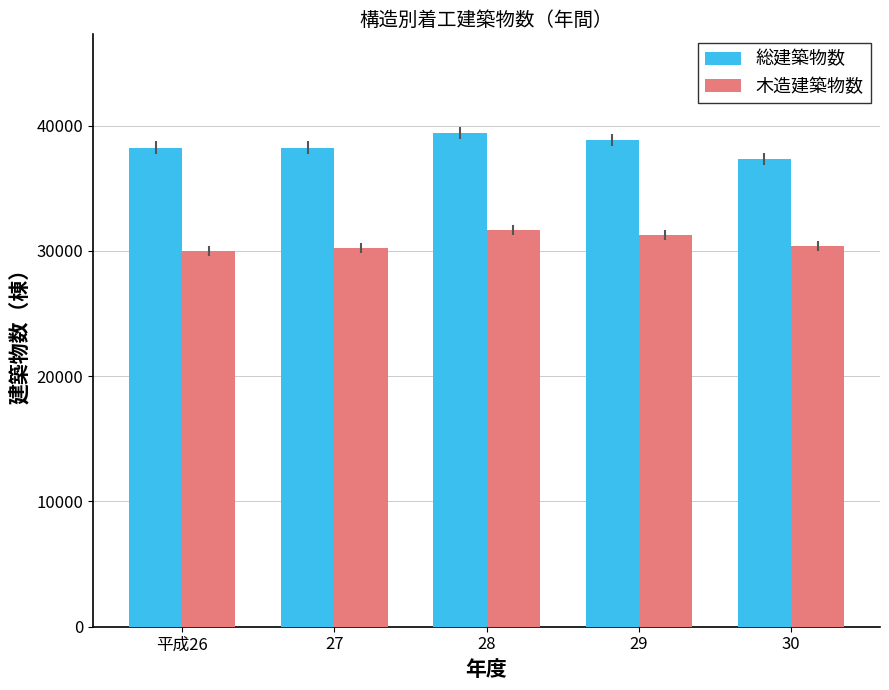

What is the sum of the 総建築物数 values at 平成26 and 28?

77637